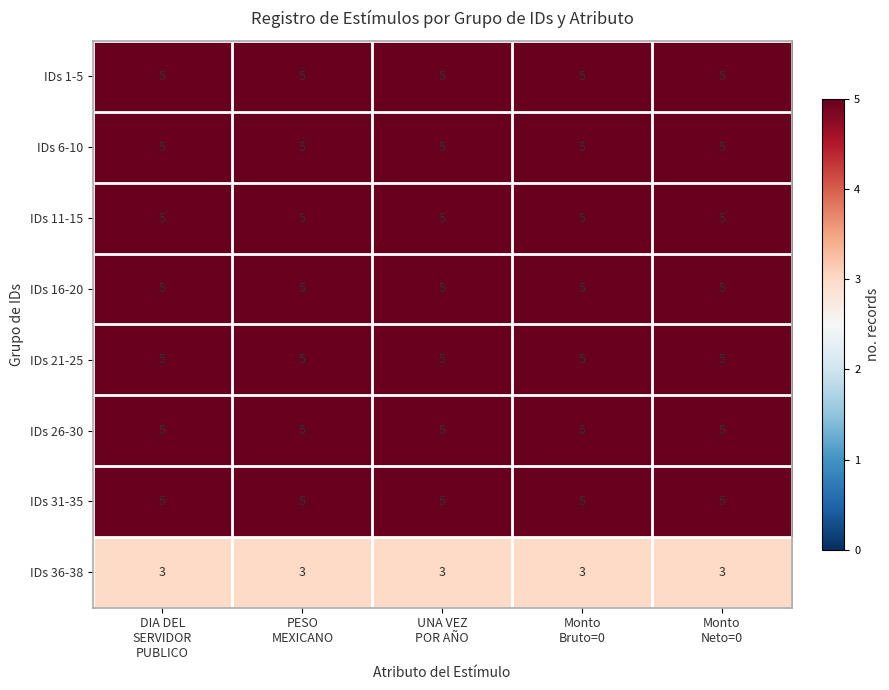

At how many categories does at least one series exceed 3?

5